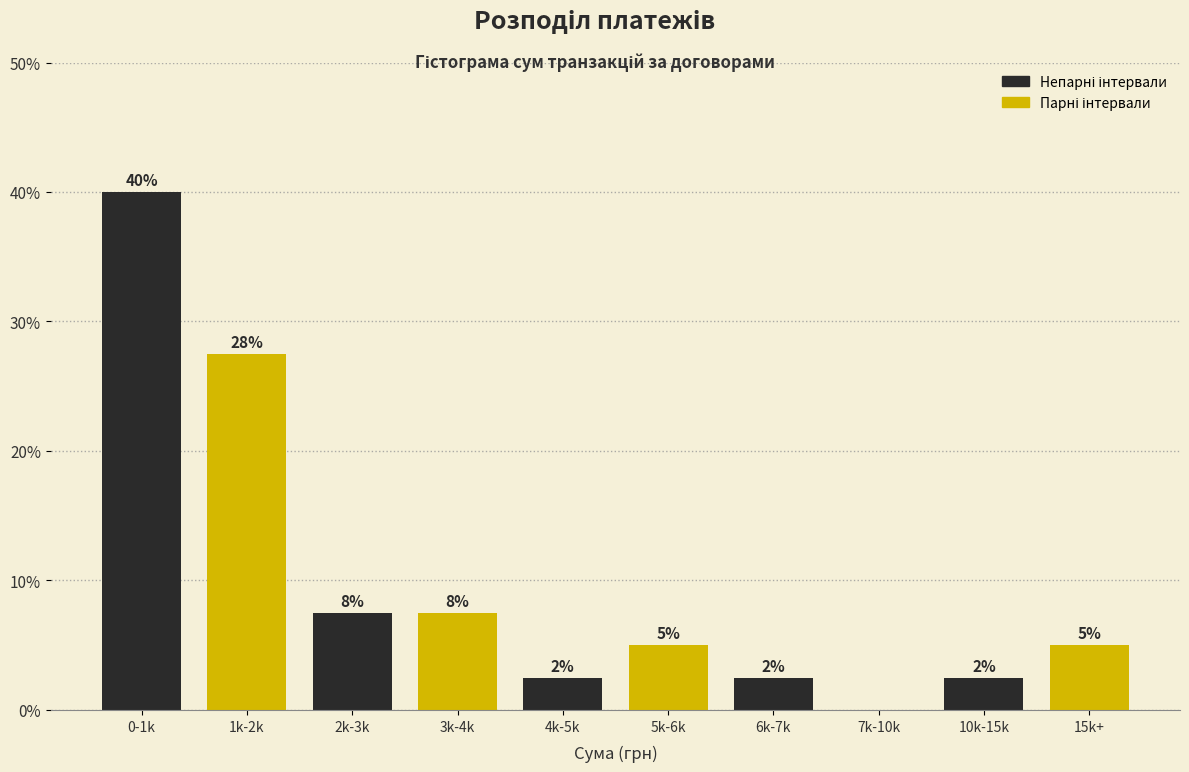

Are the bars horizontal?

No